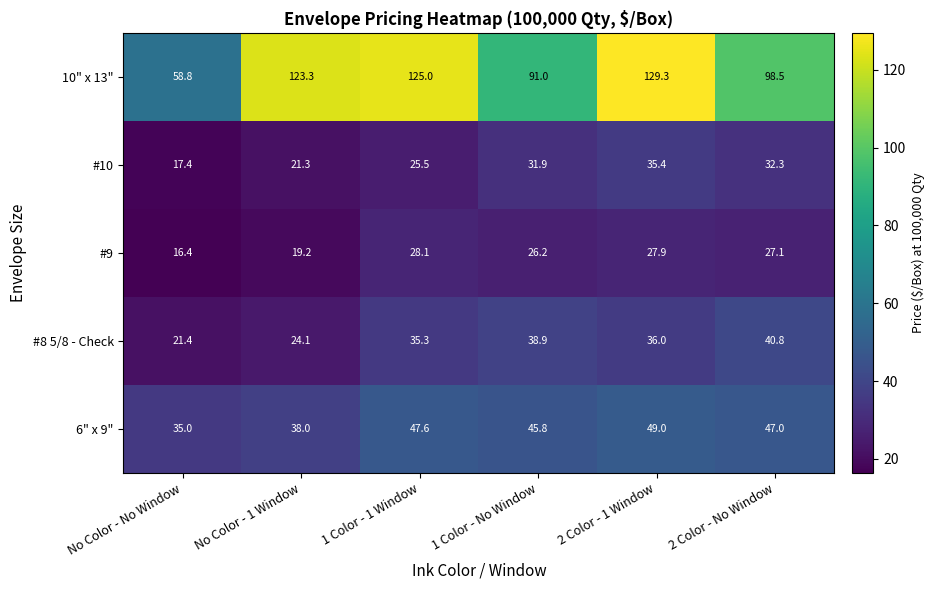

What is the smallest value displayed?

16.4